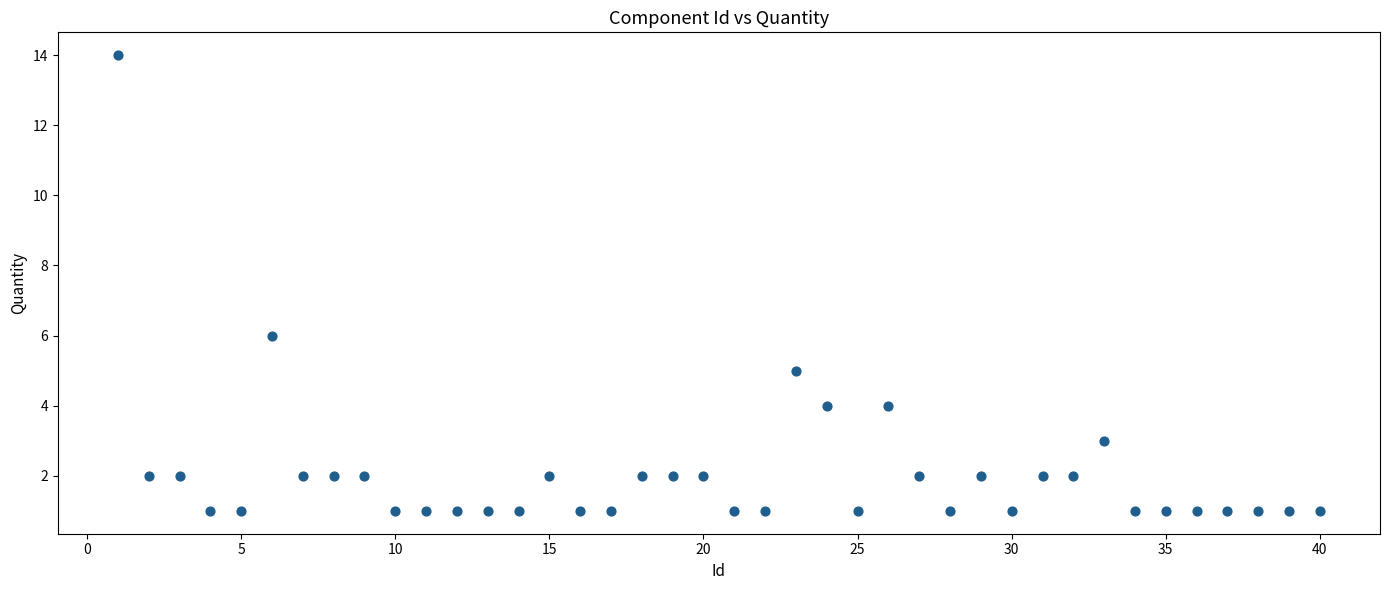

What Y value in the scatter plot is closest to 7?

6